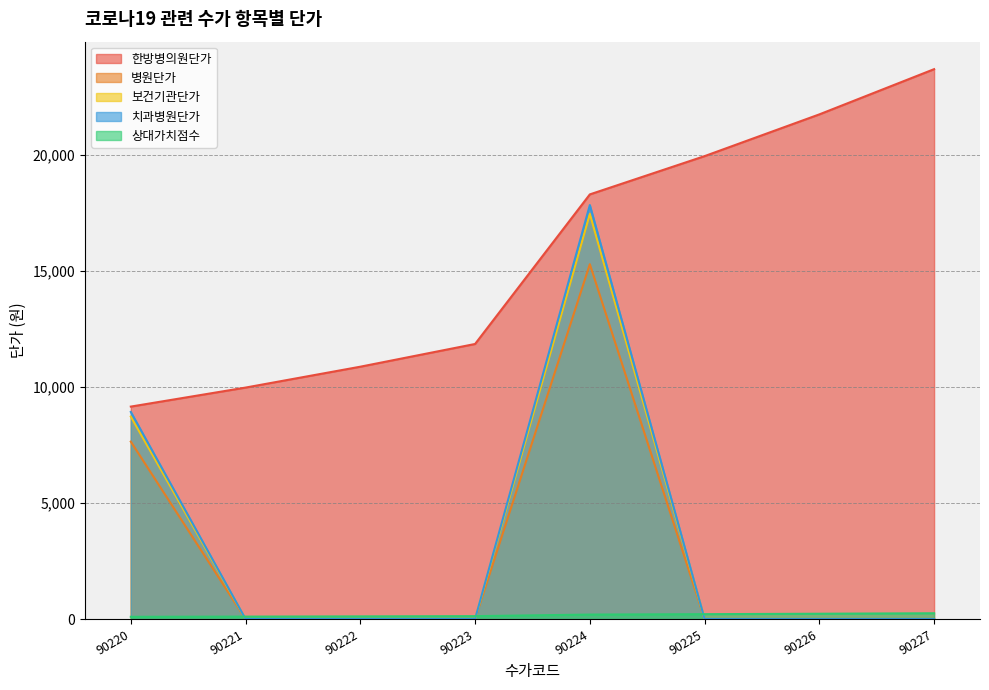

At which label is 한방병의원단가 closest to 16435?

90224